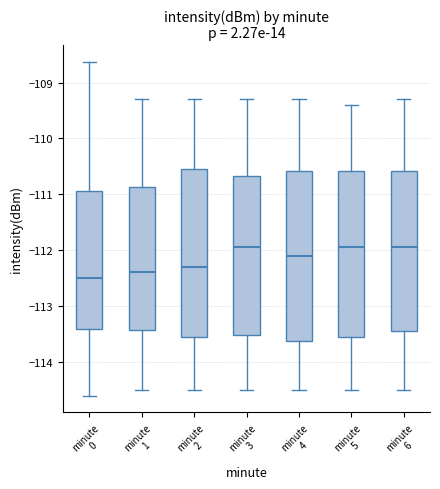

Reading left to right, read every box against the y-axis: the position of its median line, the range the box covers, and the ends of its whiskers. The values are not printed on the chart, so give them approximately, as read against the axis.

minute 0: median -112.5, box -113.4 to -110.9, whiskers -114.6 to -108.6
minute 1: median -112.4, box -113.4 to -110.9, whiskers -114.5 to -109.3
minute 2: median -112.3, box -113.5 to -110.5, whiskers -114.5 to -109.3
minute 3: median -111.9, box -113.5 to -110.7, whiskers -114.5 to -109.3
minute 4: median -112.1, box -113.6 to -110.6, whiskers -114.5 to -109.3
minute 5: median -111.9, box -113.5 to -110.6, whiskers -114.5 to -109.4
minute 6: median -111.9, box -113.4 to -110.6, whiskers -114.5 to -109.3